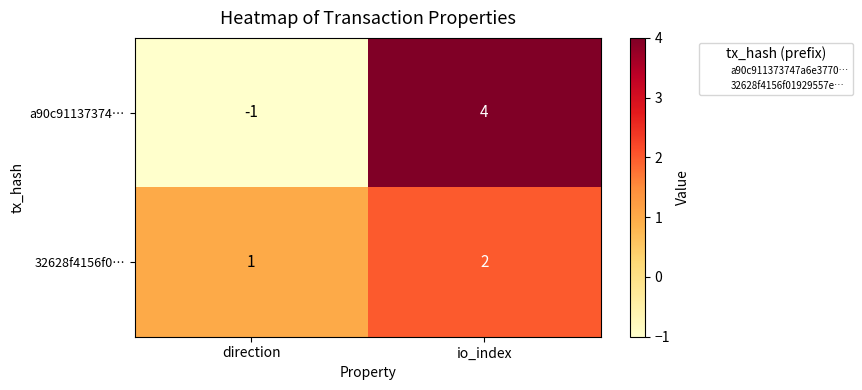

Between direction and io_index, which series saw the biggest shift?

a90c91137374…